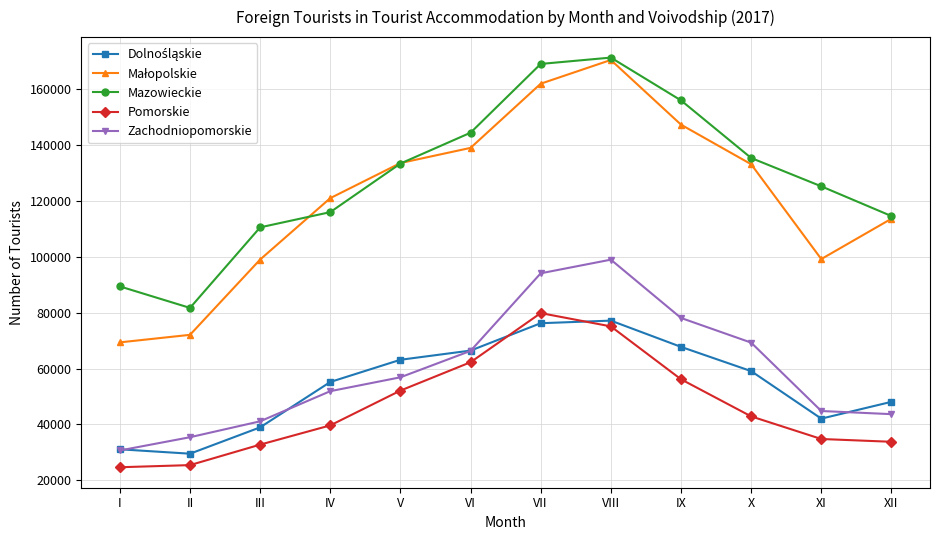

Is it true that Mazowieckie equals 176896 at X?

False